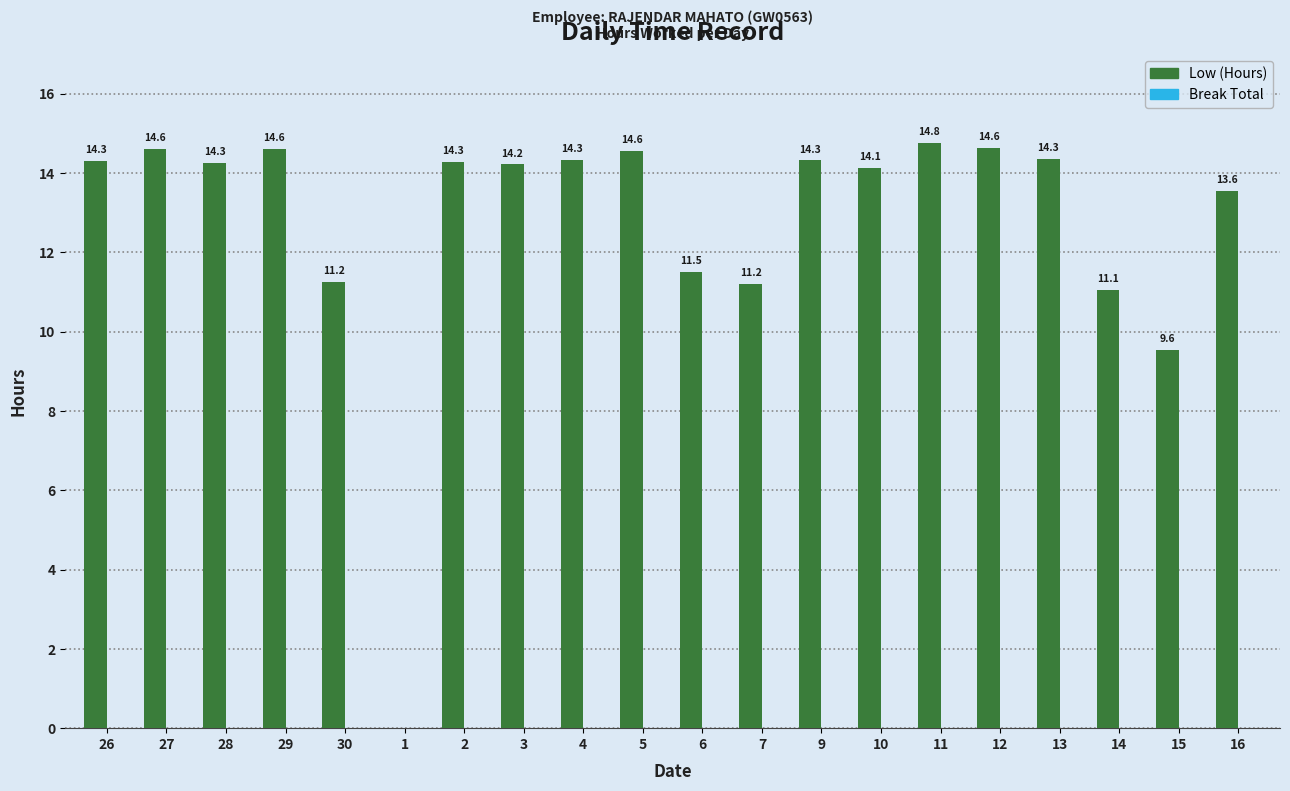

How many data points does each series have?

20